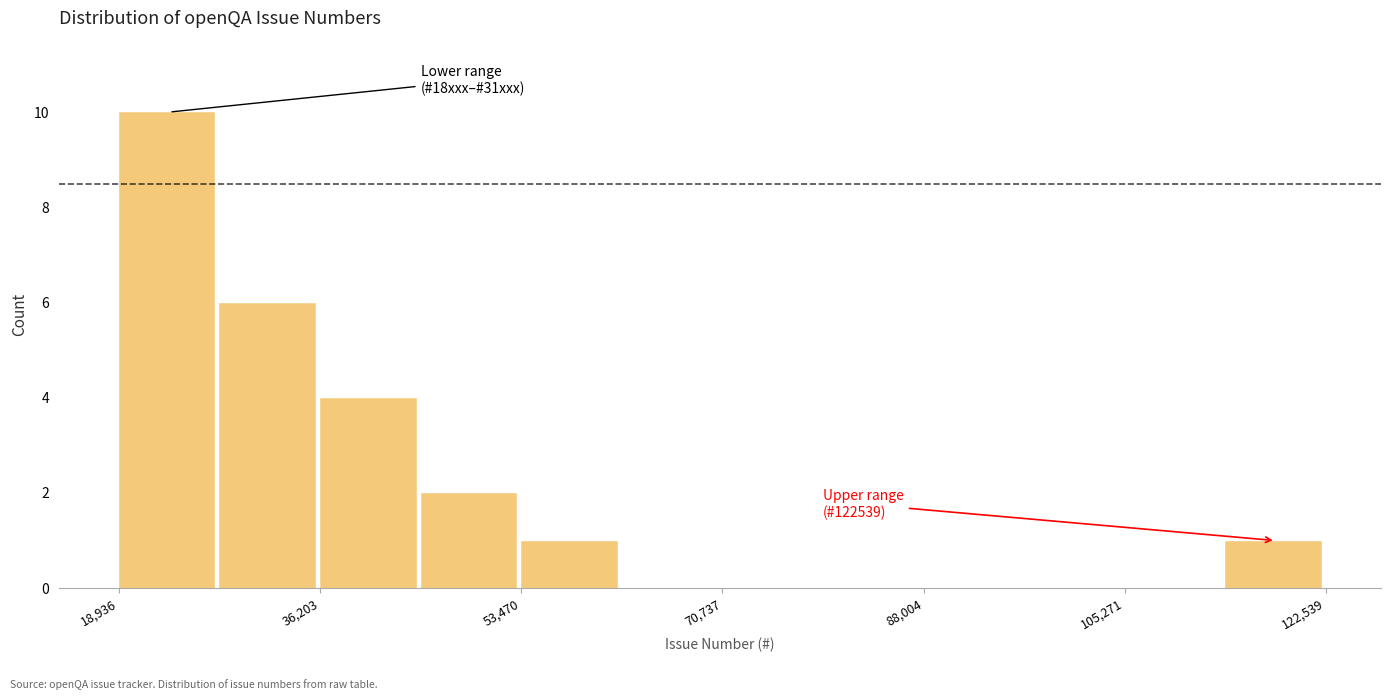

Which range on the x-axis has the tallest bar?

18000 to 28000